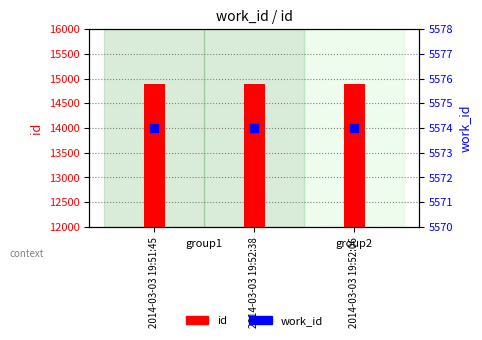

Is the value of id at 2014-03-03 19:52:38 greater than the value of work_id at 2014-03-03 19:52:06?

Yes